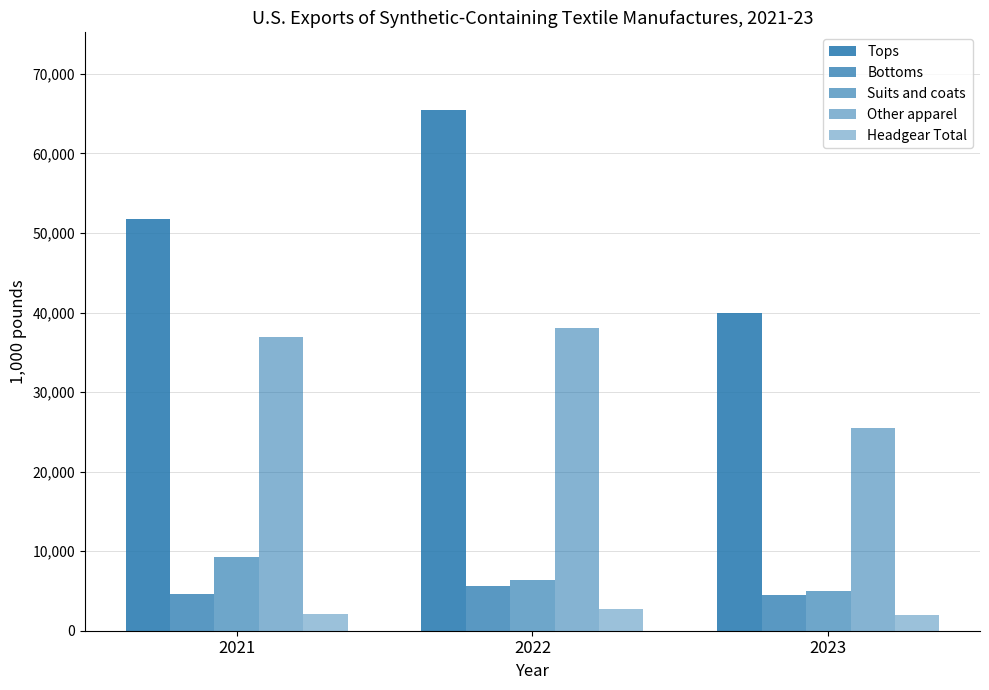

Which series has the widest spread of values?

Tops